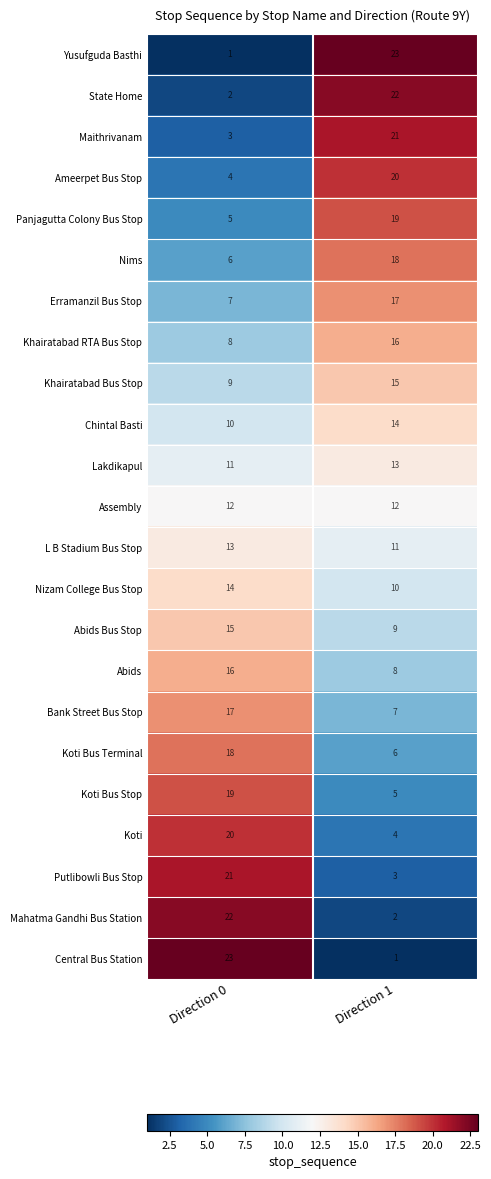

What is the total value across all series at Direction 1?

276